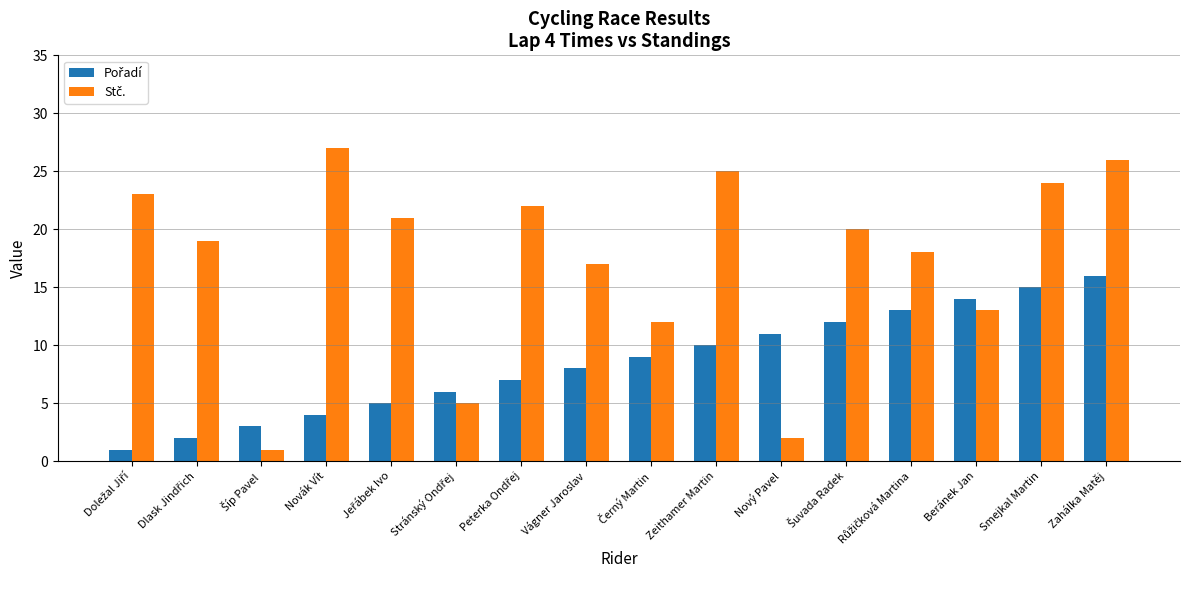

How many bars are there in total?

32